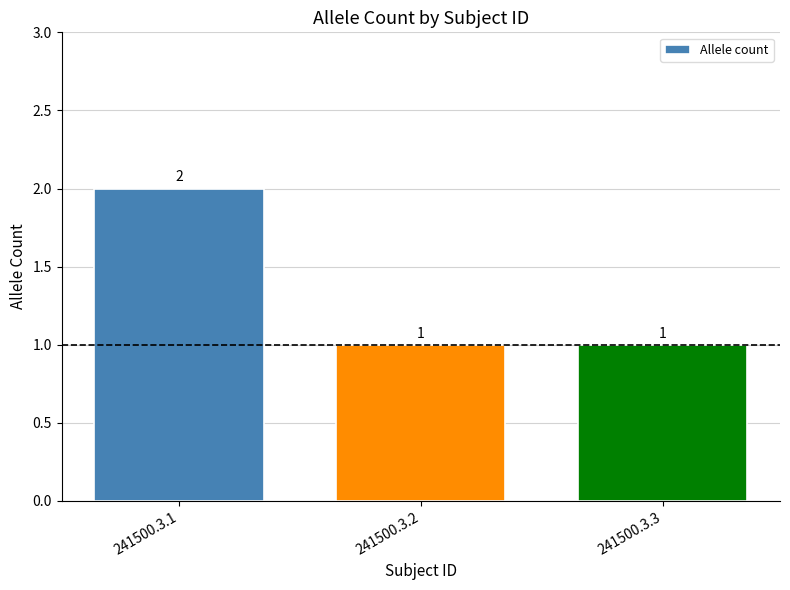

Does the chart contain stacked bars?

No